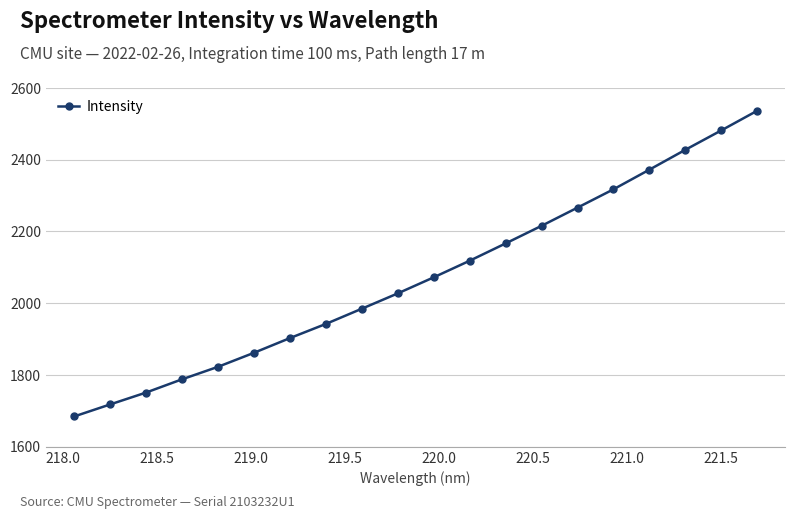

How many lines are shown in the chart?

1